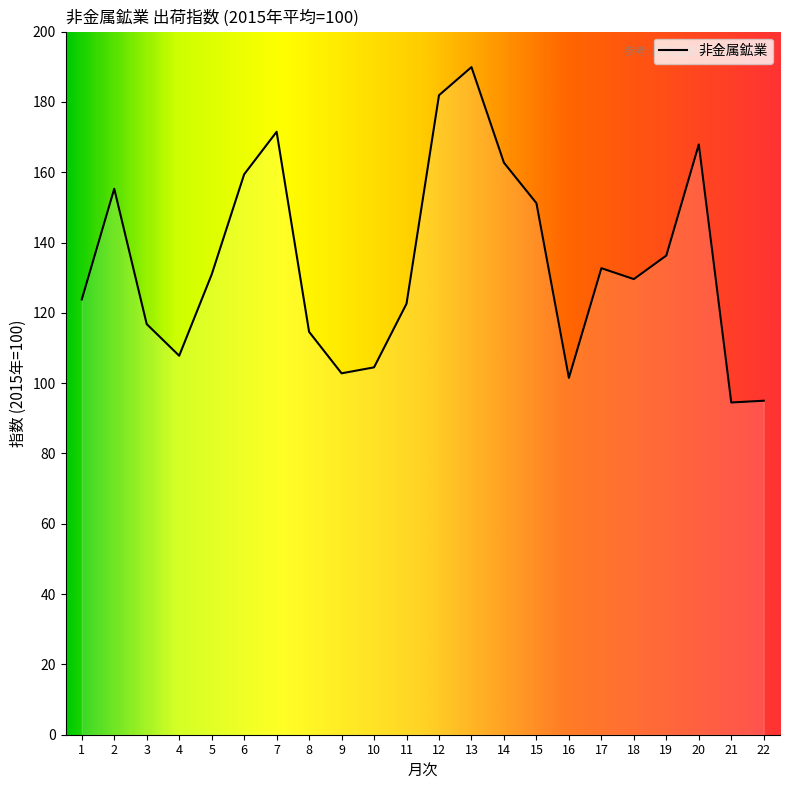

Does the chart display data point markers on the line(s)?

No